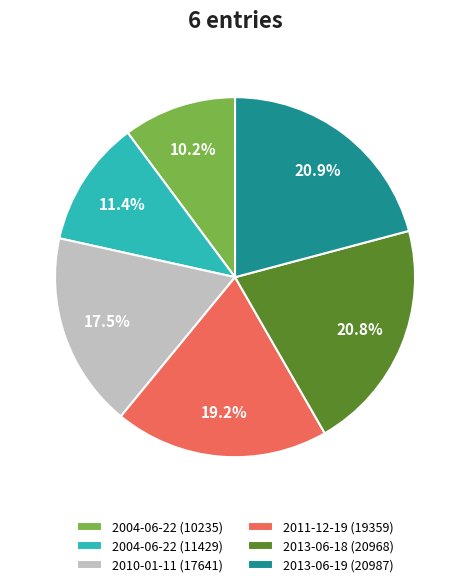

Is there a majority slice in this chart?

No